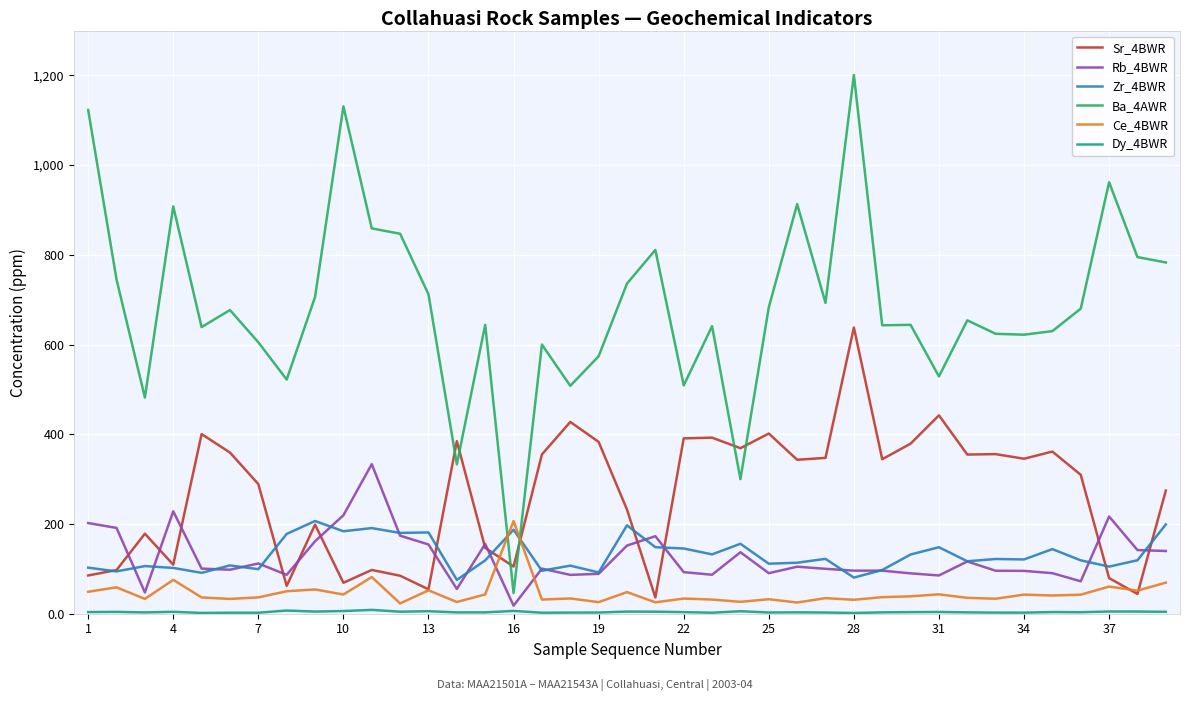

What is the greatest value displayed?

1201.0